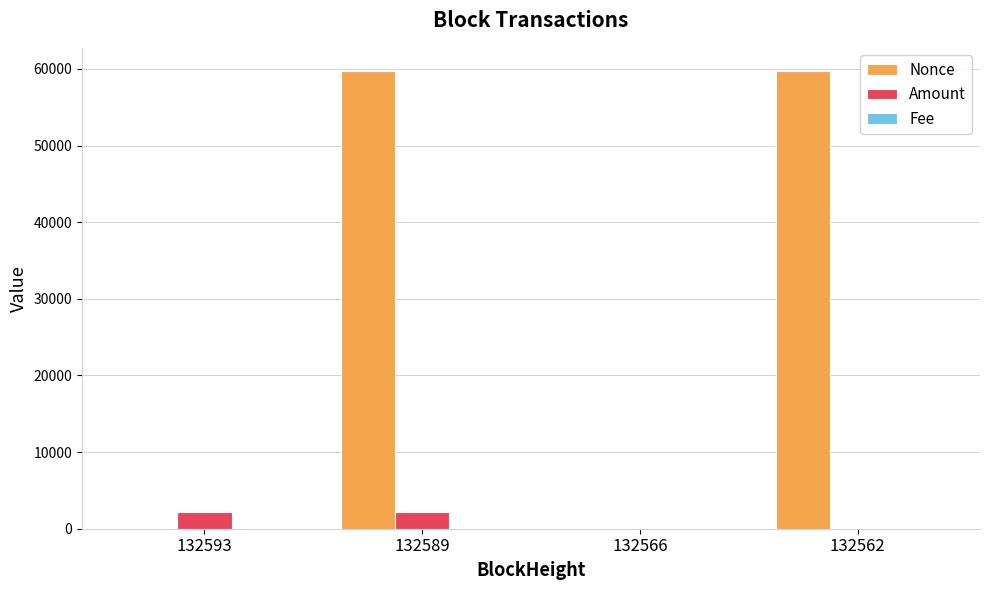

What is the average value of the Amount series?

1109.6